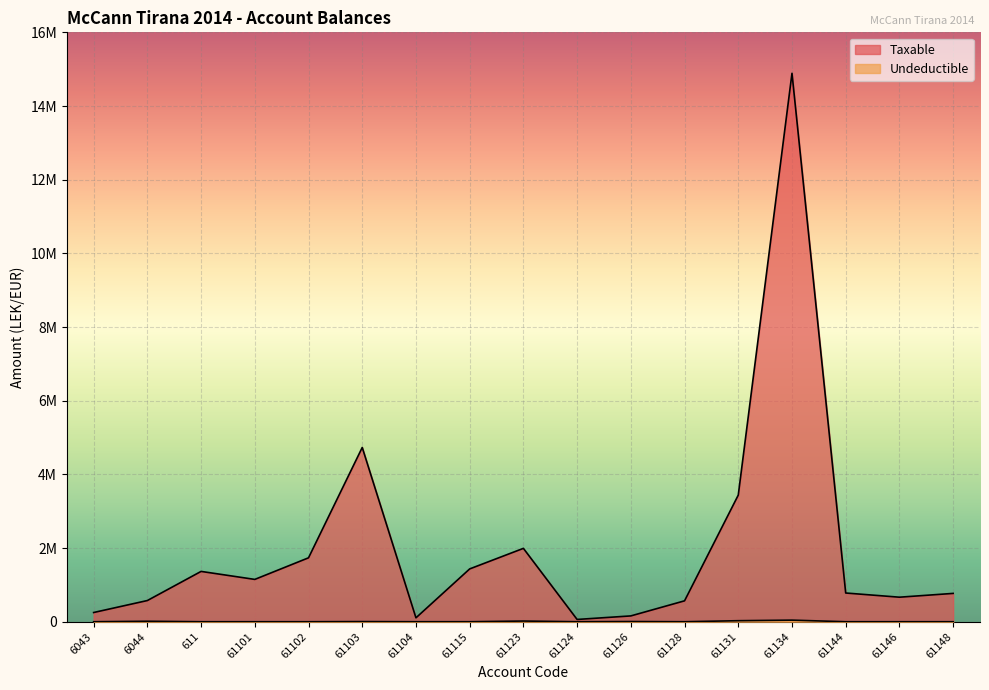

How many values in the Taxable series exceed 779642?

9